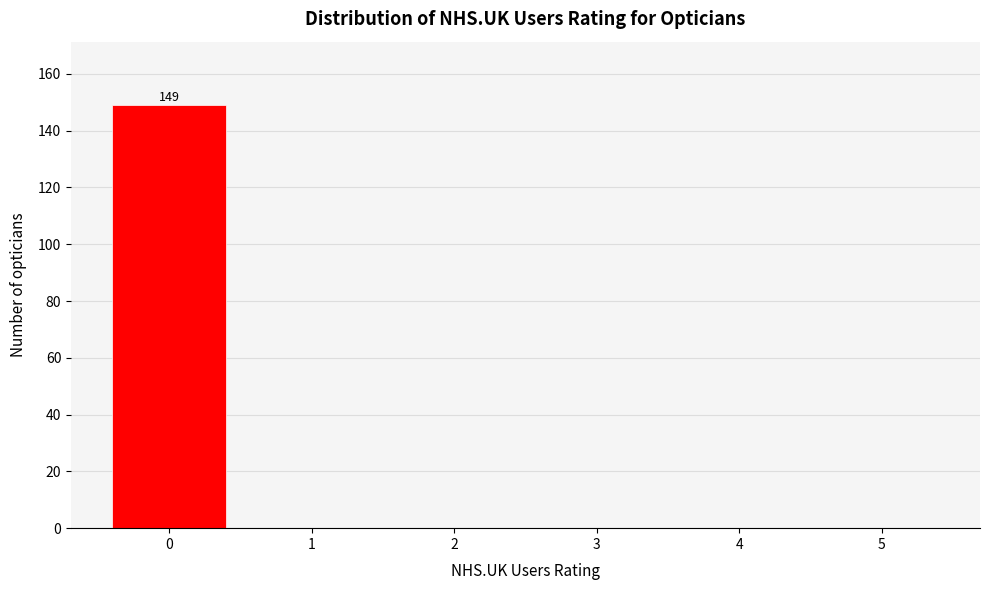

Reading left to right, extract all data points from this chart.

0=149	1=0	2=0	3=0	4=0	5=0